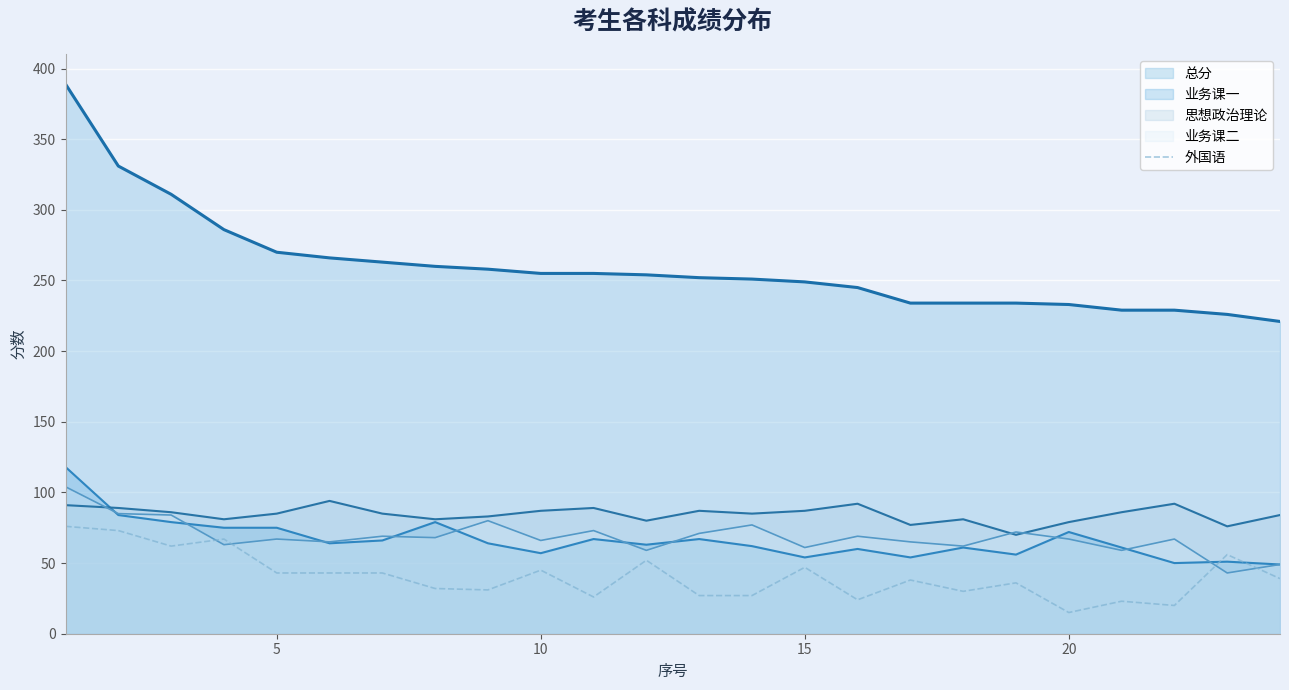

Which series has the largest range (max minus min)?

总分